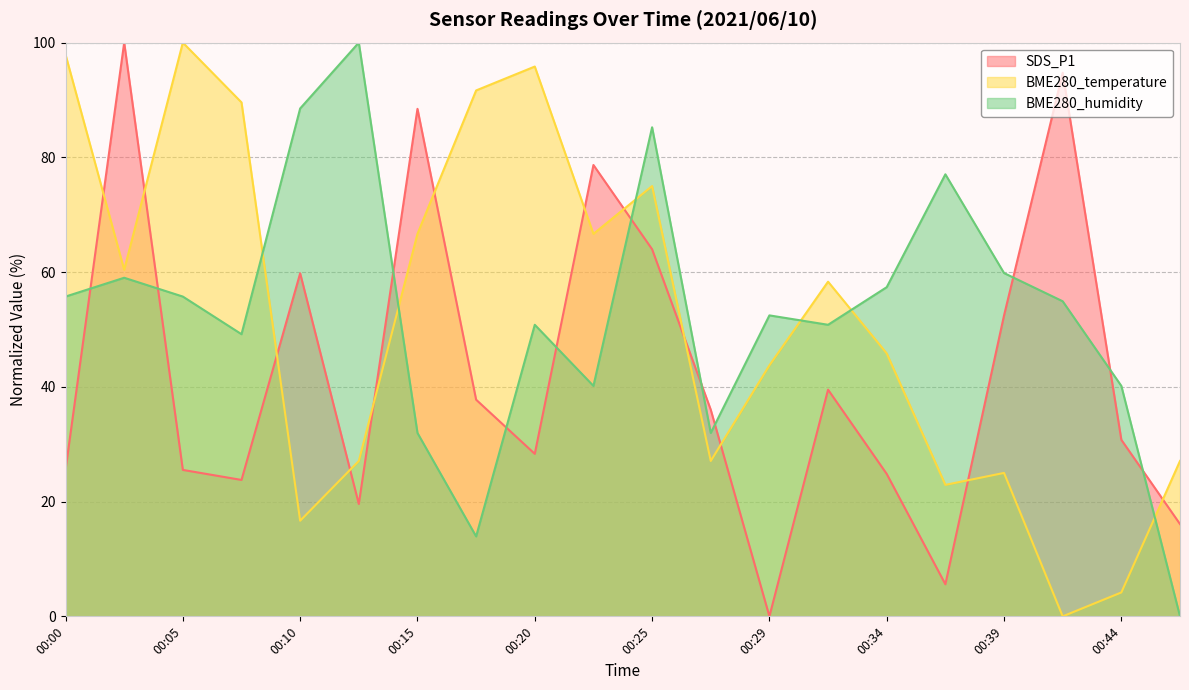

At which category does BME280_humidity reach its first local valley?

00:07